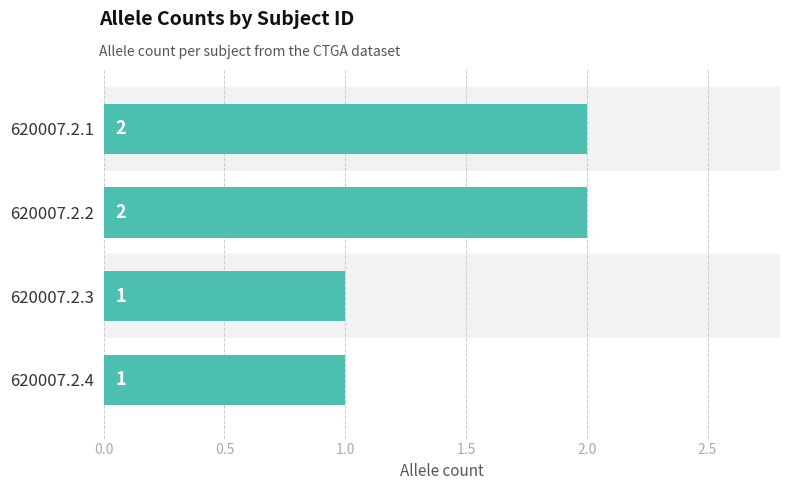

Is it true that the value at 620007.2.1 is 2?

True